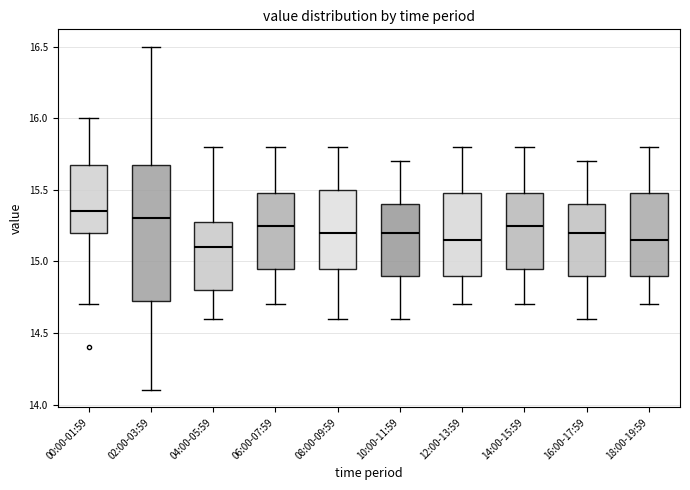

Reading left to right, read every box against the y-axis: the position of its median line, the range the box covers, and the ends of its whiskers. The values are not printed on the chart, so give them approximately, as read against the axis.

00:00-01:59: median 15.35, box 15.20 to 15.70, whiskers 14.70 to 16.00
02:00-03:59: median 15.30, box 14.75 to 15.70, whiskers 14.10 to 16.50
04:00-05:59: median 15.10, box 14.80 to 15.30, whiskers 14.60 to 15.80
06:00-07:59: median 15.25, box 14.95 to 15.50, whiskers 14.70 to 15.80
08:00-09:59: median 15.20, box 14.95 to 15.50, whiskers 14.60 to 15.80
10:00-11:59: median 15.20, box 14.90 to 15.40, whiskers 14.60 to 15.70
12:00-13:59: median 15.15, box 14.90 to 15.50, whiskers 14.70 to 15.80
14:00-15:59: median 15.25, box 14.95 to 15.50, whiskers 14.70 to 15.80
16:00-17:59: median 15.20, box 14.90 to 15.40, whiskers 14.60 to 15.70
18:00-19:59: median 15.15, box 14.90 to 15.50, whiskers 14.70 to 15.80